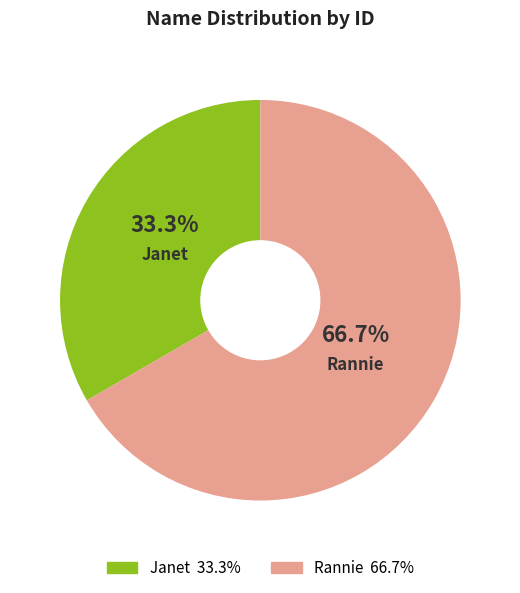

To the nearest percent, what is the average slice percentage?

50%